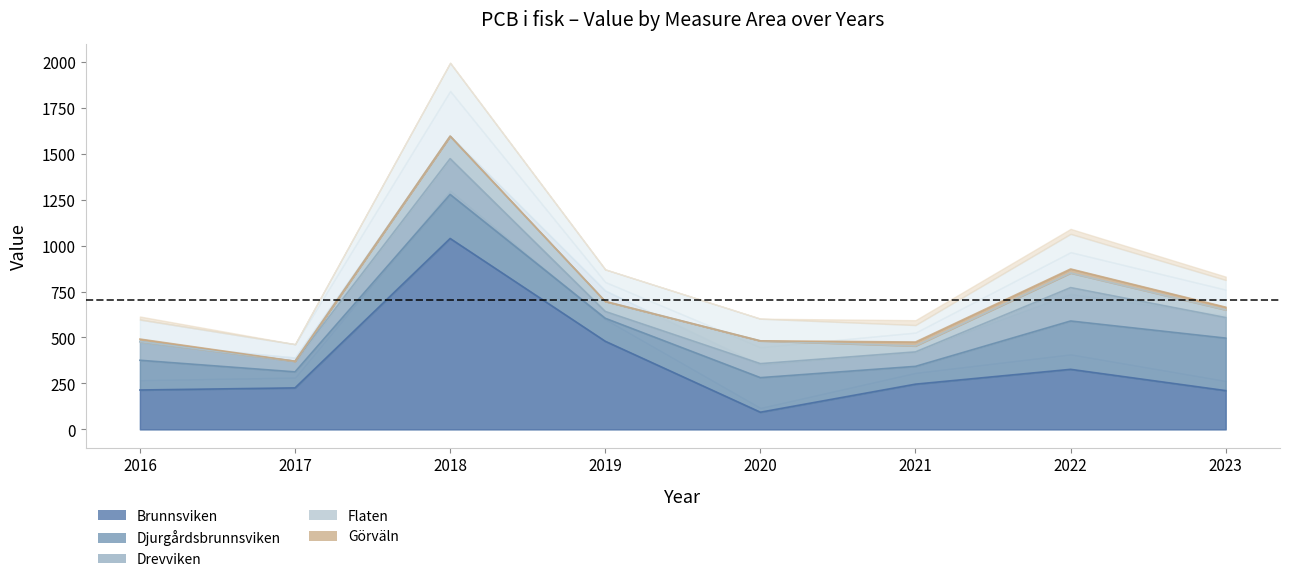

True or false: Drevviken has more than 0 interior local peaks.

True